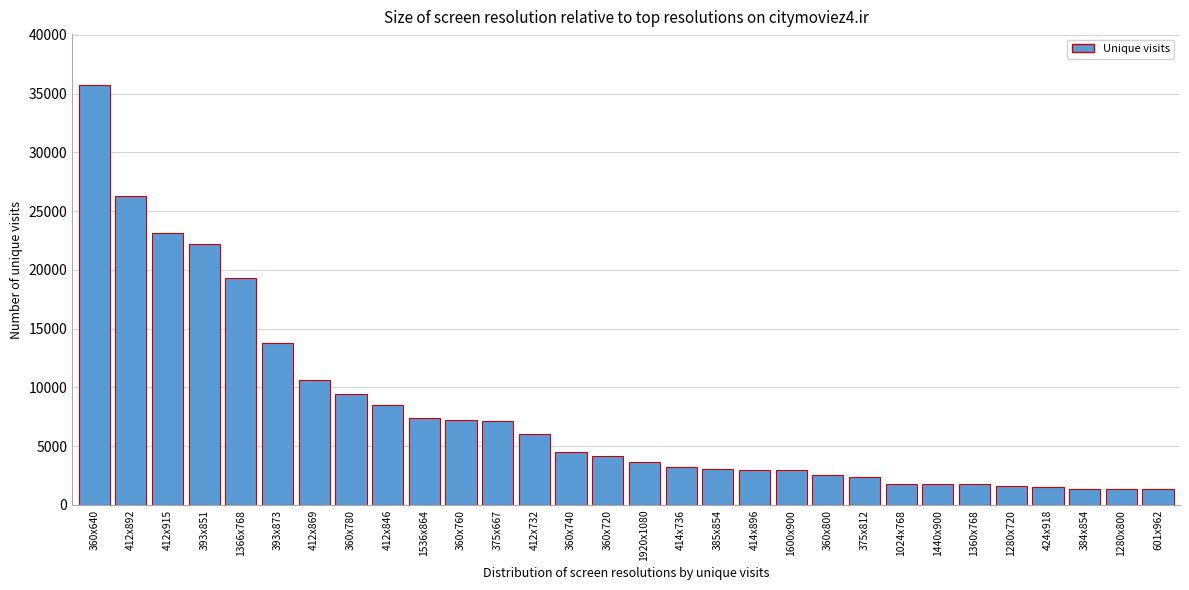

What is the value of the 6th bar from the left?

13789